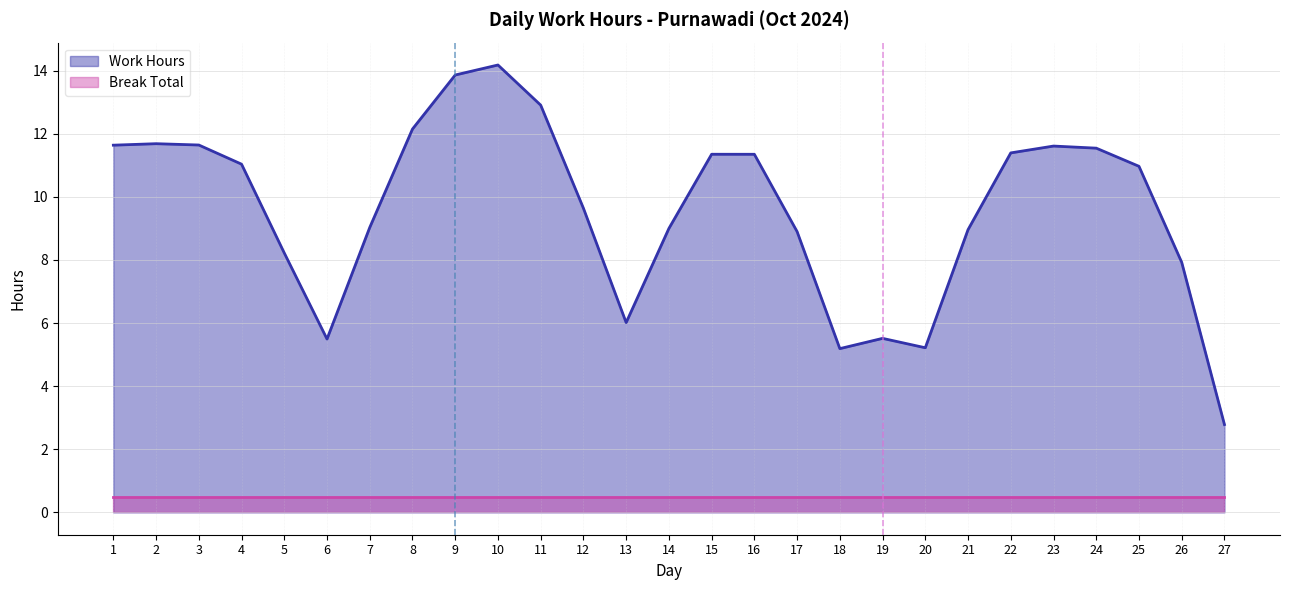

The Work Hours series shows 2.6 at 15. True or false?

False